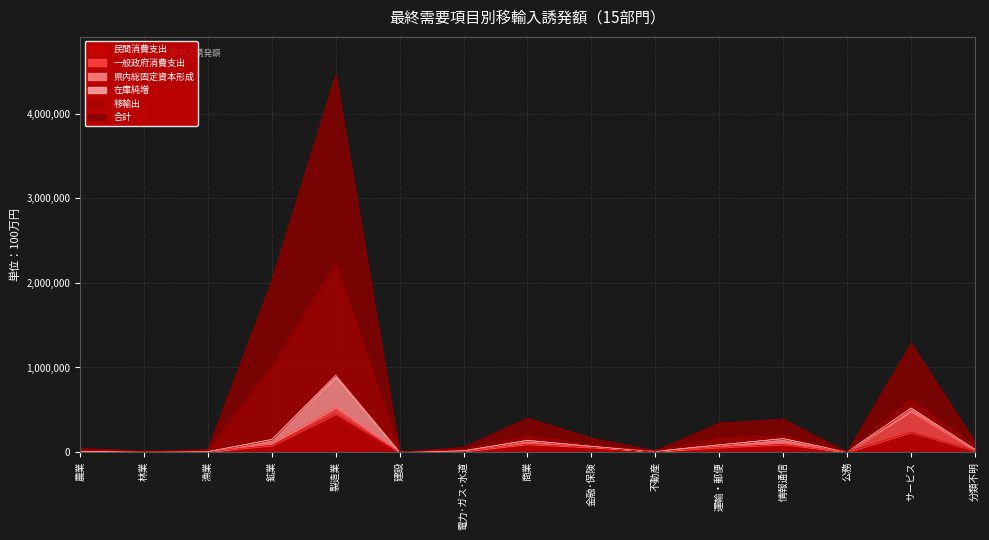

List the labels in order of 民間消費支出 value, smallest first.

建設, 公務, 林業, 漁業, 農業, 不動産, 電力･ガス･水道, 分類不明, 運輸・郵便, 金融･保険, 鉱業, 情報通信, 商業, サービス, 製造業